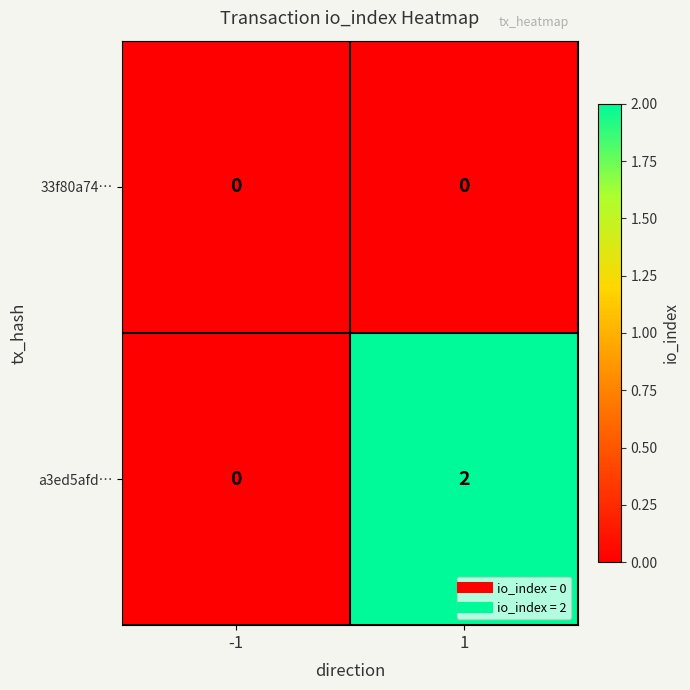

Which series has the largest total across all categories?

a3ed5afd…